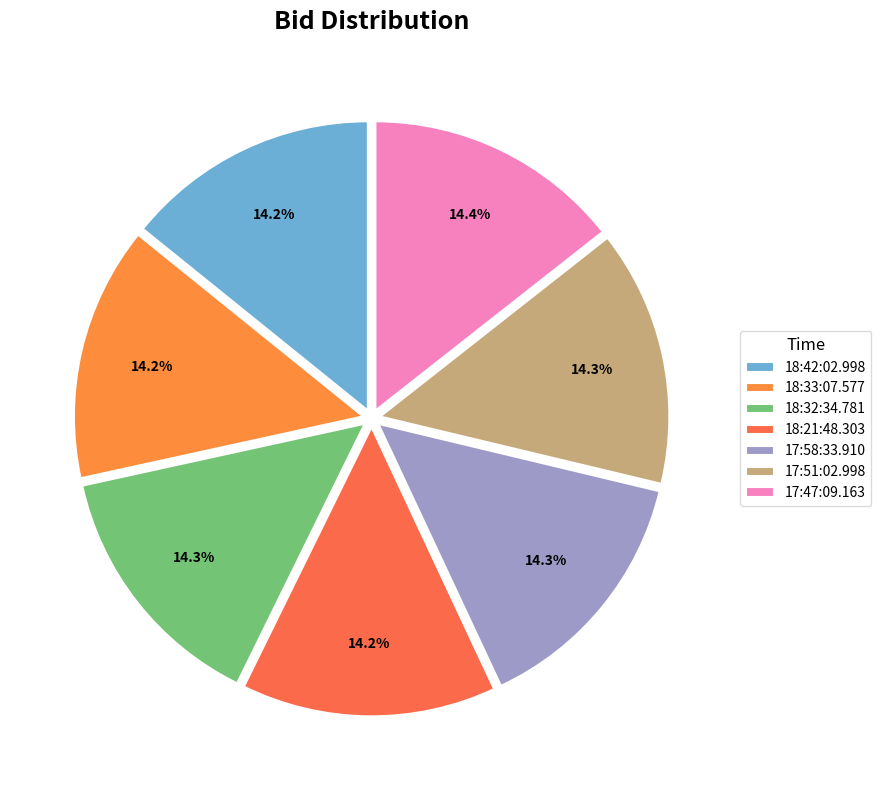

Which has a higher value, 18:21:48.303 or 17:51:02.998?

17:51:02.998